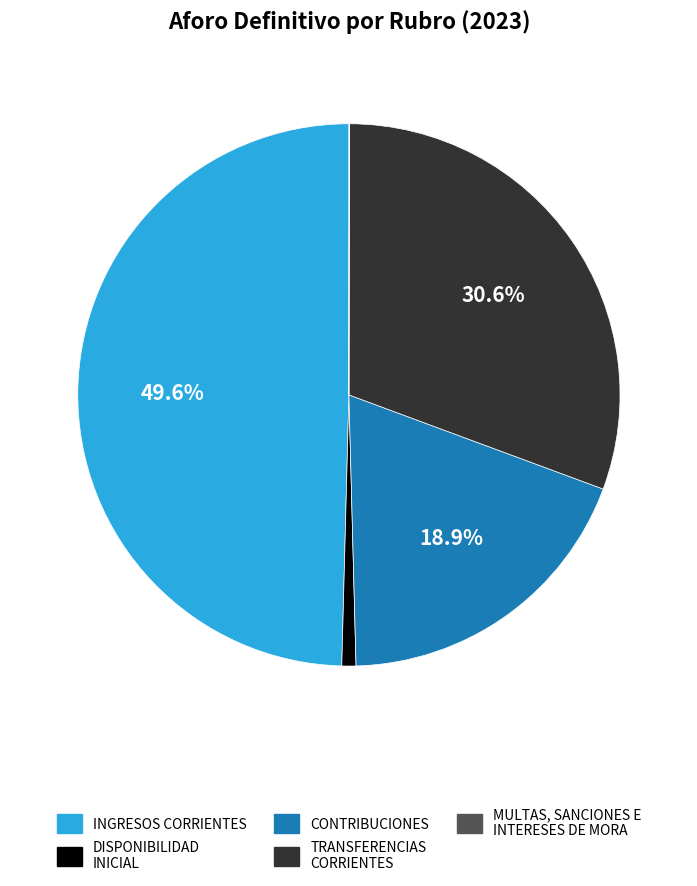

True or false: DISPONIBILIDAD INICIAL accounts for 9% of the total.

False